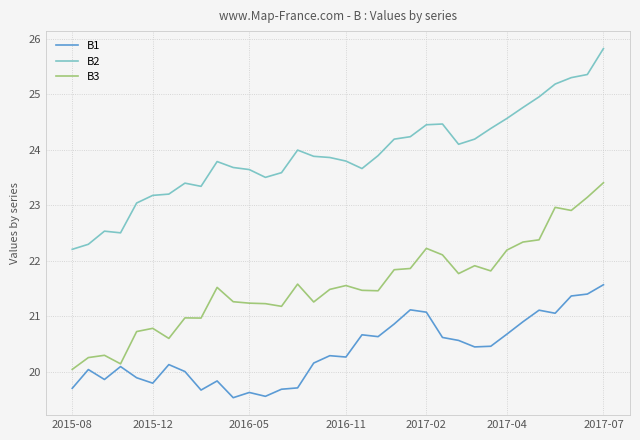

Rank the series by their maximum value, from highest to lowest.

B2, B3, B1